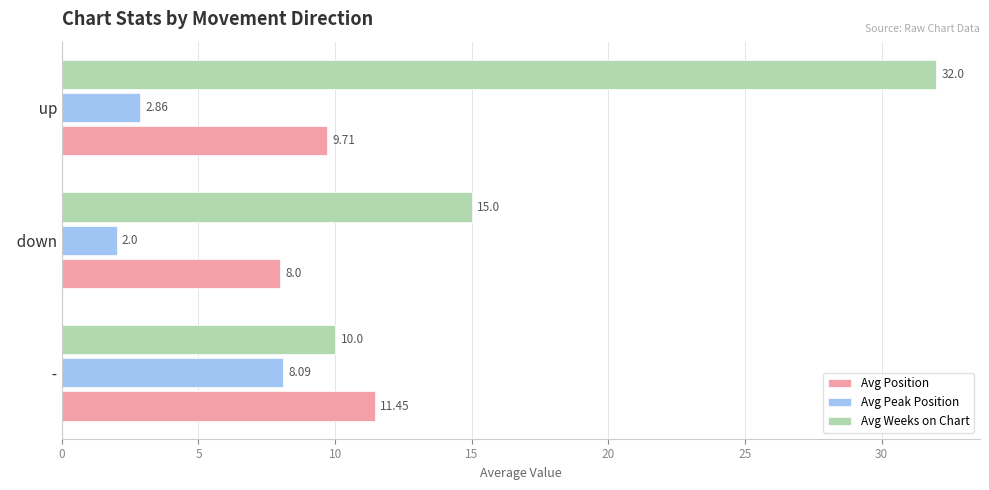

At which category does the chart reach its minimum across all series?

  down